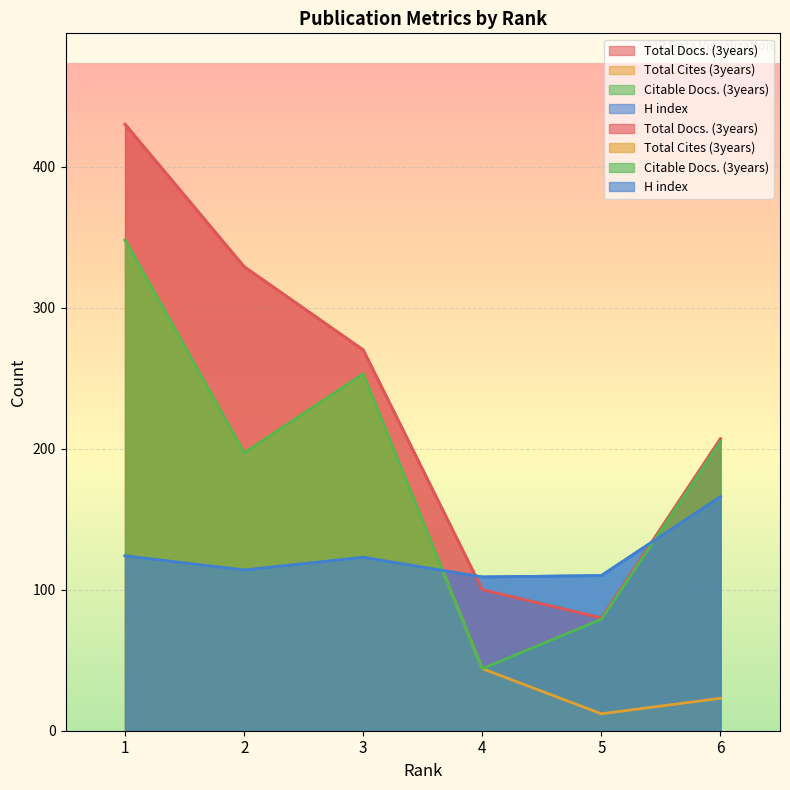

Which series has the largest range (max minus min)?

Total Docs. (3years)